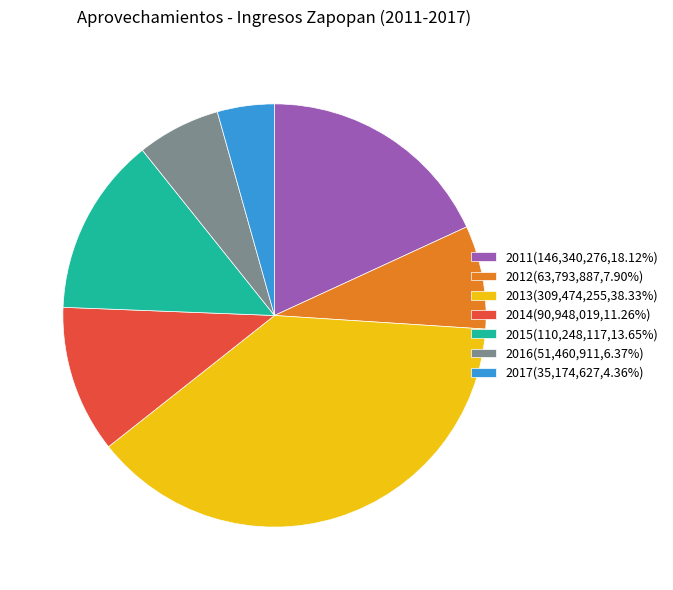

Which slice is the smallest?

2017